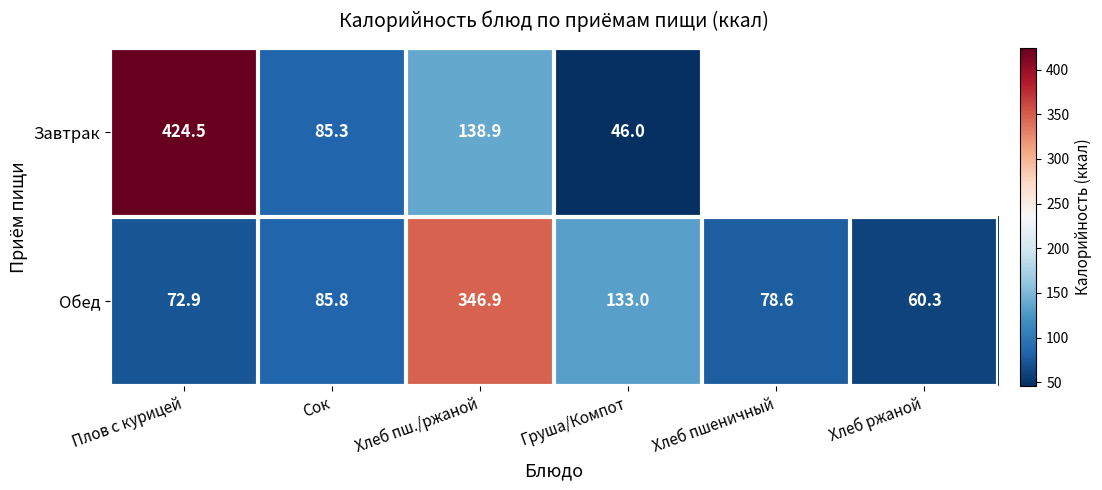

Where is Обед nearest to the value 203?

Груша/Компот